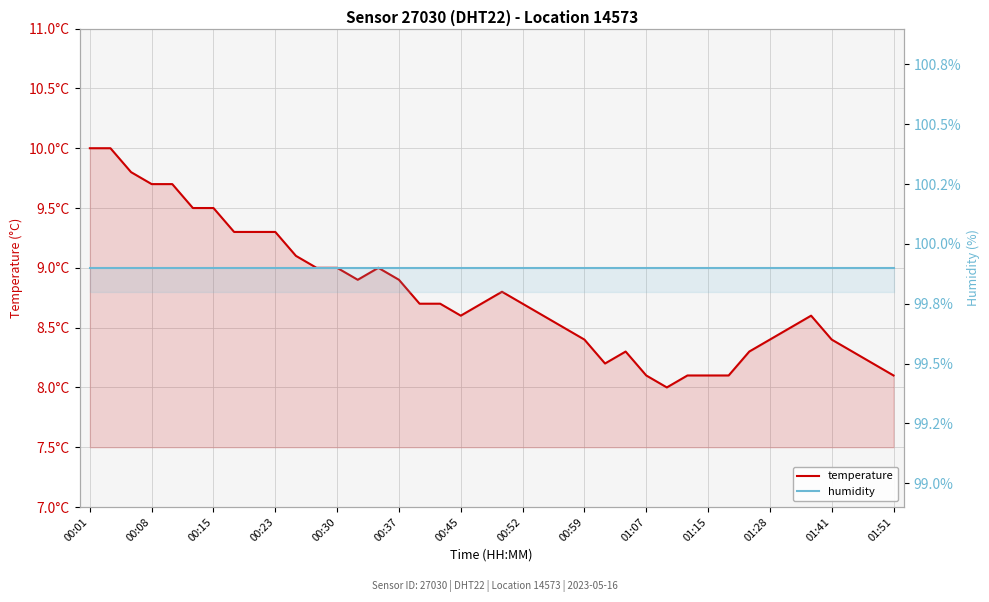

Reading right to left, what are all the values shown in this chart?

temperature: 8.1	8.2	8.3	8.4	8.6	8.5	8.4	8.3	8.1	8.1	8.1	8.0	8.1	8.3	8.2	8.4	8.5	8.6	8.7	8.8	8.7	8.6	8.7	8.7	8.9	9.0	8.9	9.0	9.0	9.1	9.3	9.3	9.3	9.5	9.5	9.7	9.7	9.8	10.0	10.0
humidity: 99.9	99.9	99.9	99.9	99.9	99.9	99.9	99.9	99.9	99.9	99.9	99.9	99.9	99.9	99.9	99.9	99.9	99.9	99.9	99.9	99.9	99.9	99.9	99.9	99.9	99.9	99.9	99.9	99.9	99.9	99.9	99.9	99.9	99.9	99.9	99.9	99.9	99.9	99.9	99.9